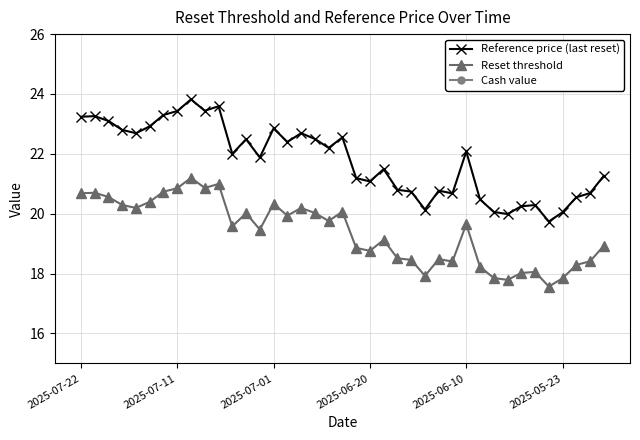

Which has a higher value, 10 or 38?

10